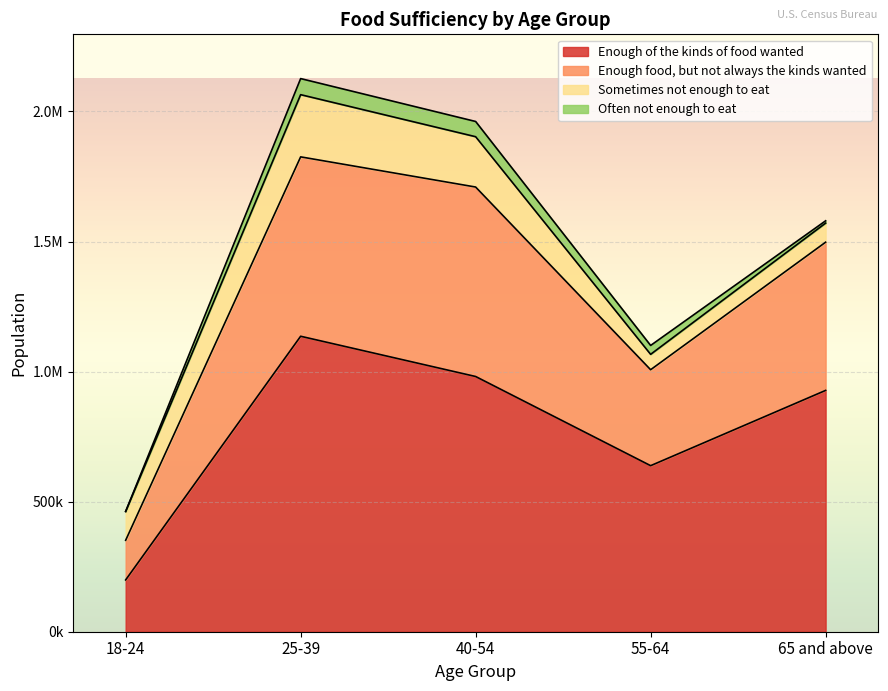

How many interior local valleys does the Enough of the kinds of food wanted series have?

1